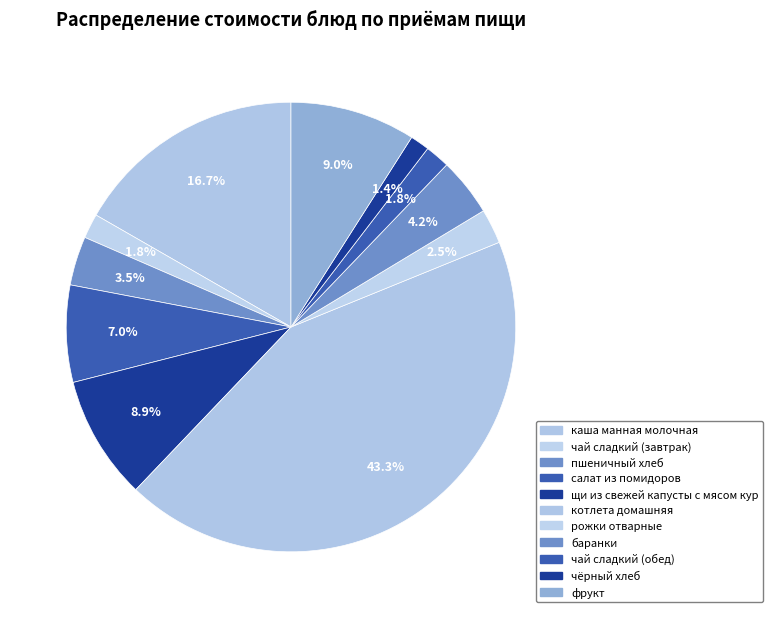

Rank the categories by value from highest to lowest.

котлета домашняя, каша манная молочная, фрукт, щи из свежей капусты с мясом кур, салат из помидоров, баранки, пшеничный хлеб, рожки отварные, чай сладкий (завтрак), чай сладкий (обед), чёрный хлеб